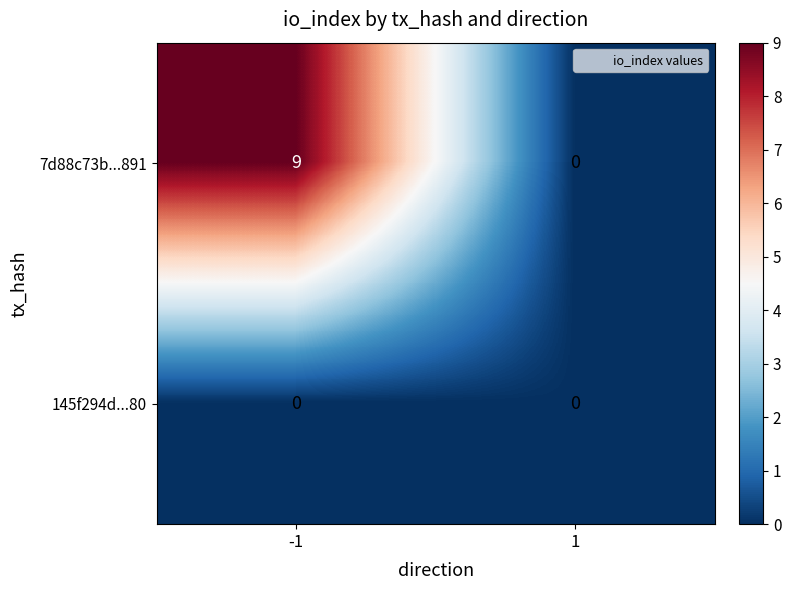

Is the value of 145f294d...80 at -1 greater than the value of 7d88c73b...891 at -1?

No